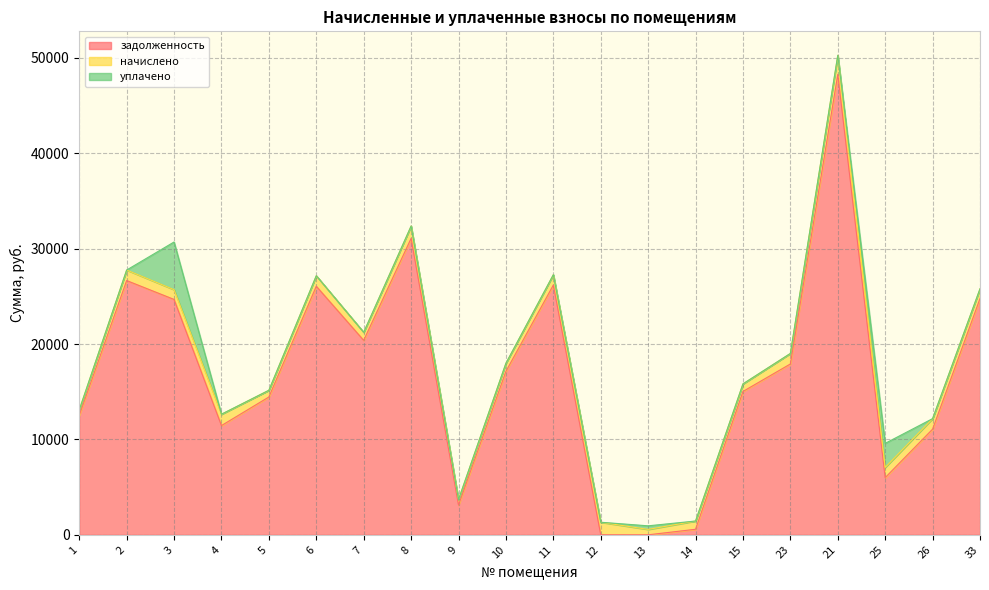

What is the maximum value for задолженность?

48265.3